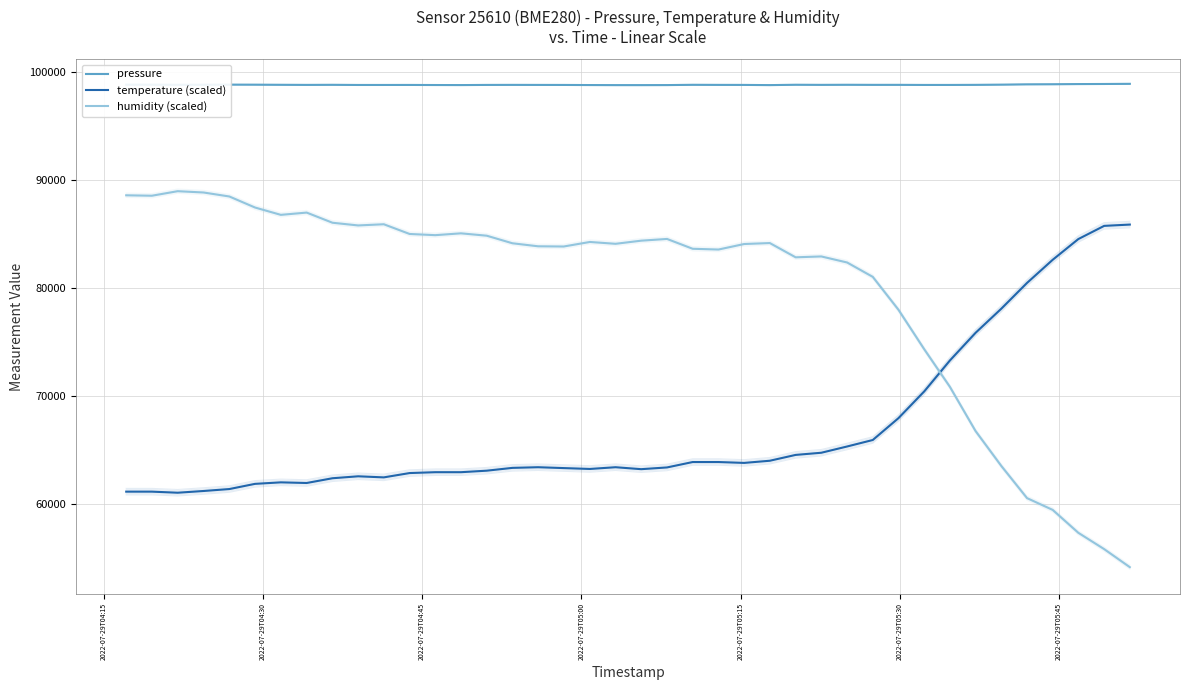

Does the chart have visible grid lines?

Yes